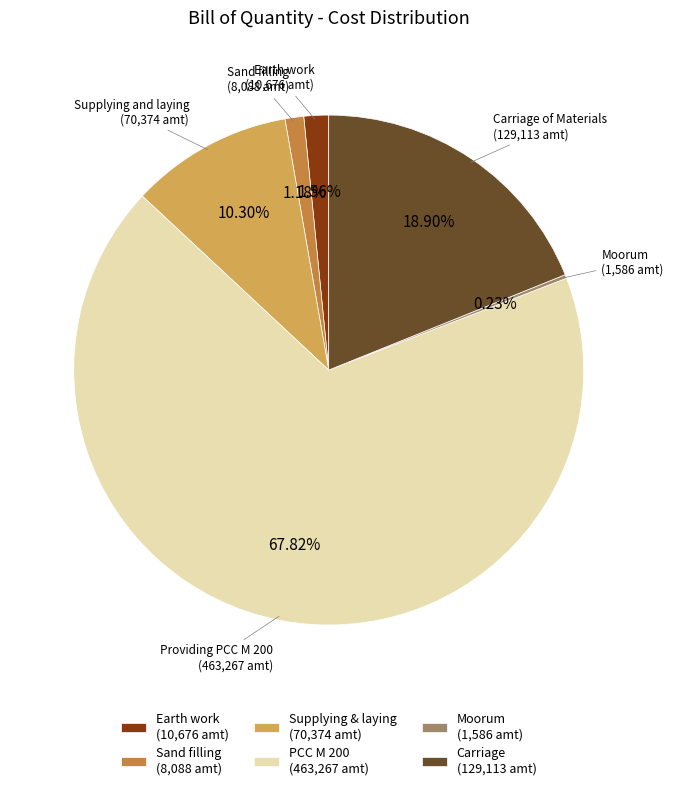

Which category has the biggest portion of the pie?

PCC M 200 (463,267 amt)